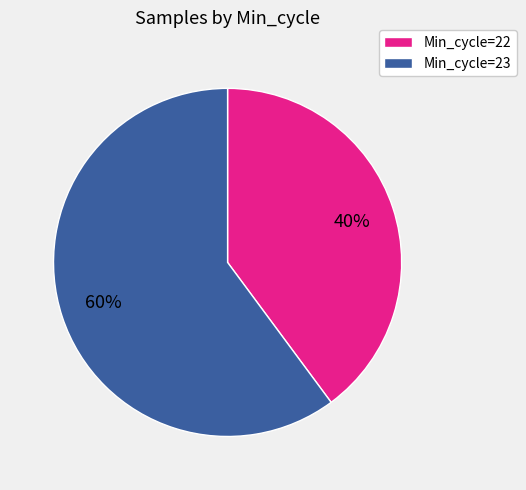

The Min_cycle=23 slice represents 46% of the pie. True or false?

False